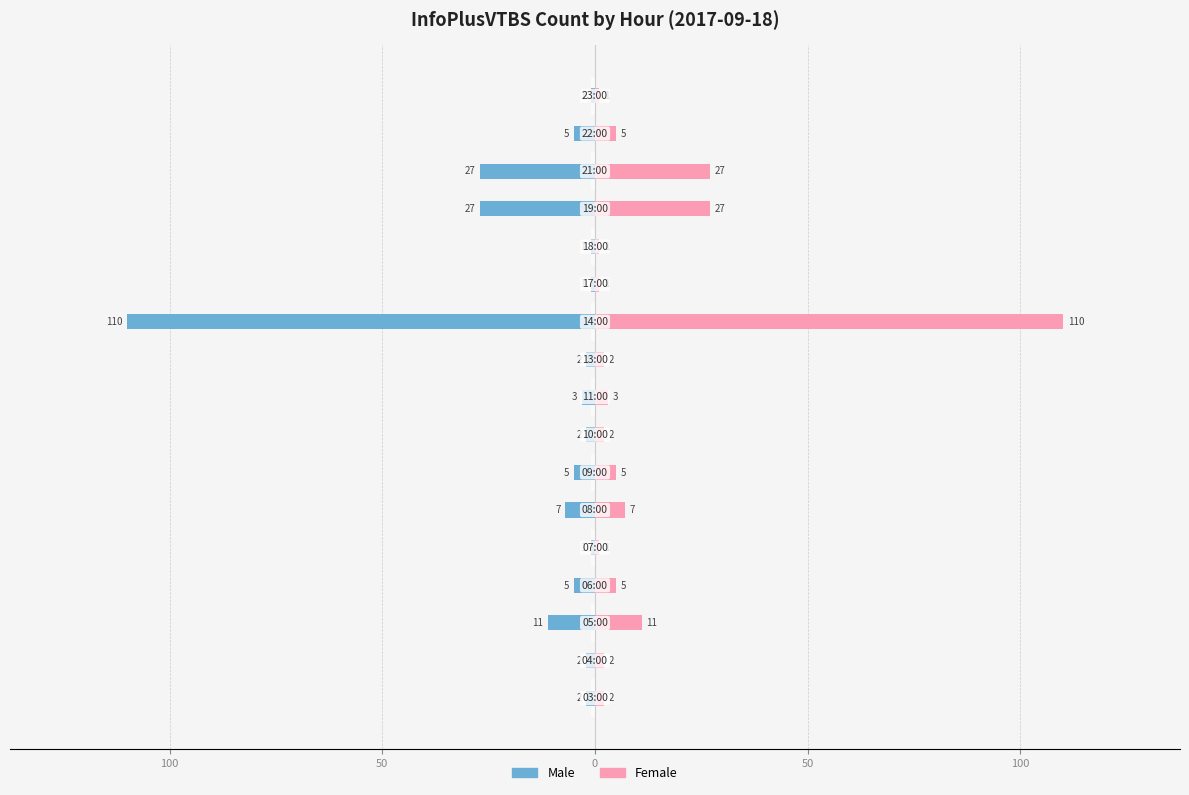

At how many categories does at least one series exceed 92?

1